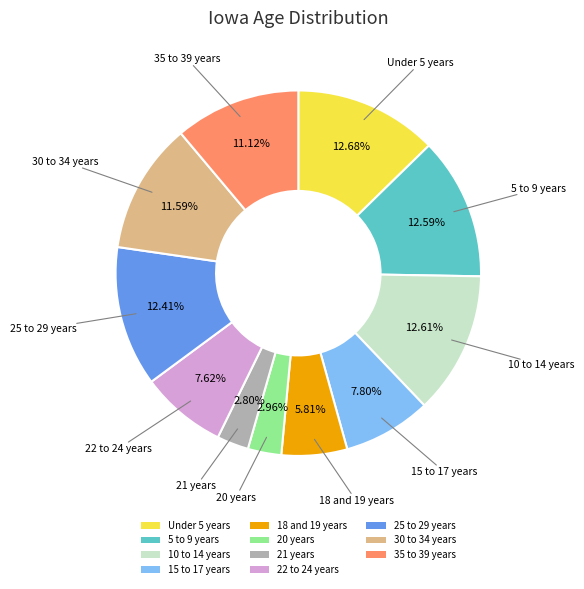

Between 20 years and 15 to 17 years, which is larger?

15 to 17 years